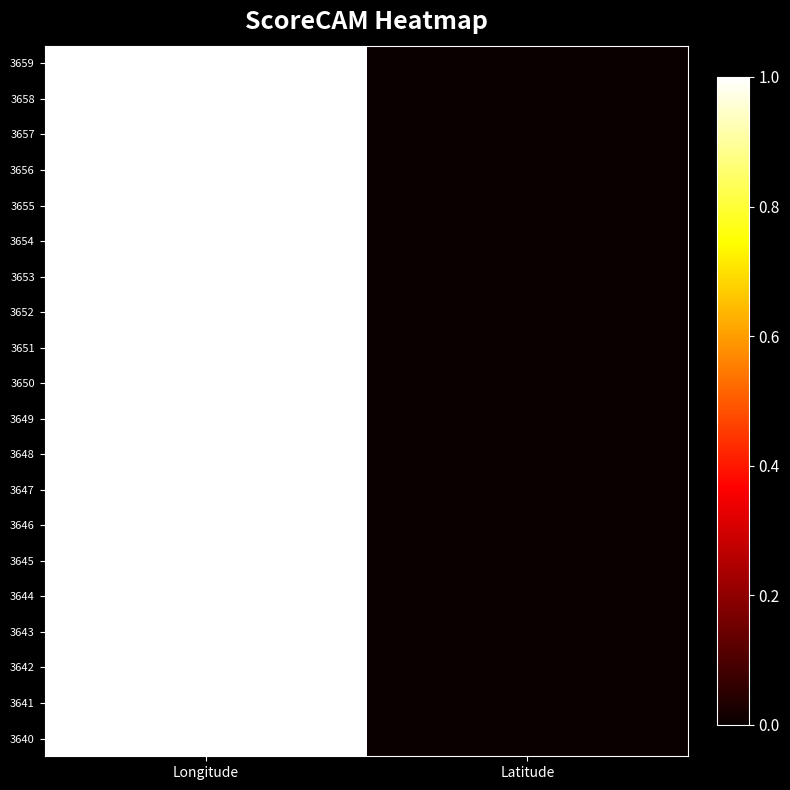

Reading right to left, extract all data points from this chart.

3659: Latitude=0.0	Longitude=1.0
3658: Latitude=0.0	Longitude=1.0
3657: Latitude=0.0	Longitude=1.0
3656: Latitude=0.0	Longitude=1.0
3655: Latitude=0.0	Longitude=1.0
3654: Latitude=0.0	Longitude=1.0
3653: Latitude=0.0	Longitude=1.0
3652: Latitude=0.0	Longitude=1.0
3651: Latitude=0.0	Longitude=1.0
3650: Latitude=0.0	Longitude=1.0
3649: Latitude=0.0	Longitude=1.0
3648: Latitude=0.0	Longitude=1.0
3647: Latitude=0.0	Longitude=1.0
3646: Latitude=0.0	Longitude=1.0
3645: Latitude=0.0	Longitude=1.0
3644: Latitude=0.0	Longitude=1.0
3643: Latitude=0.0	Longitude=1.0
3642: Latitude=0.0	Longitude=1.0
3641: Latitude=0.0	Longitude=1.0
3640: Latitude=0.0	Longitude=1.0